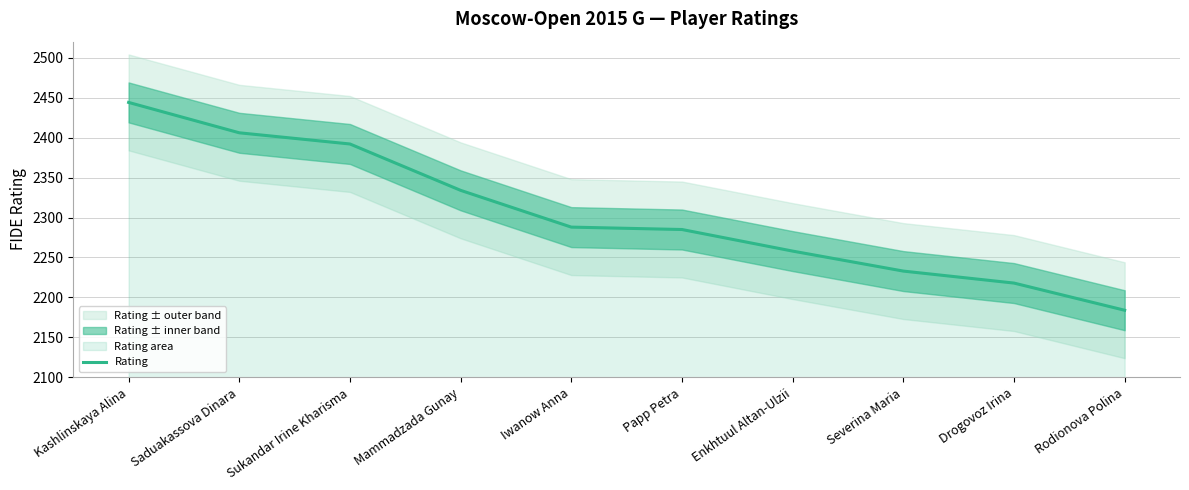

Does the chart display data point markers on the line(s)?

No